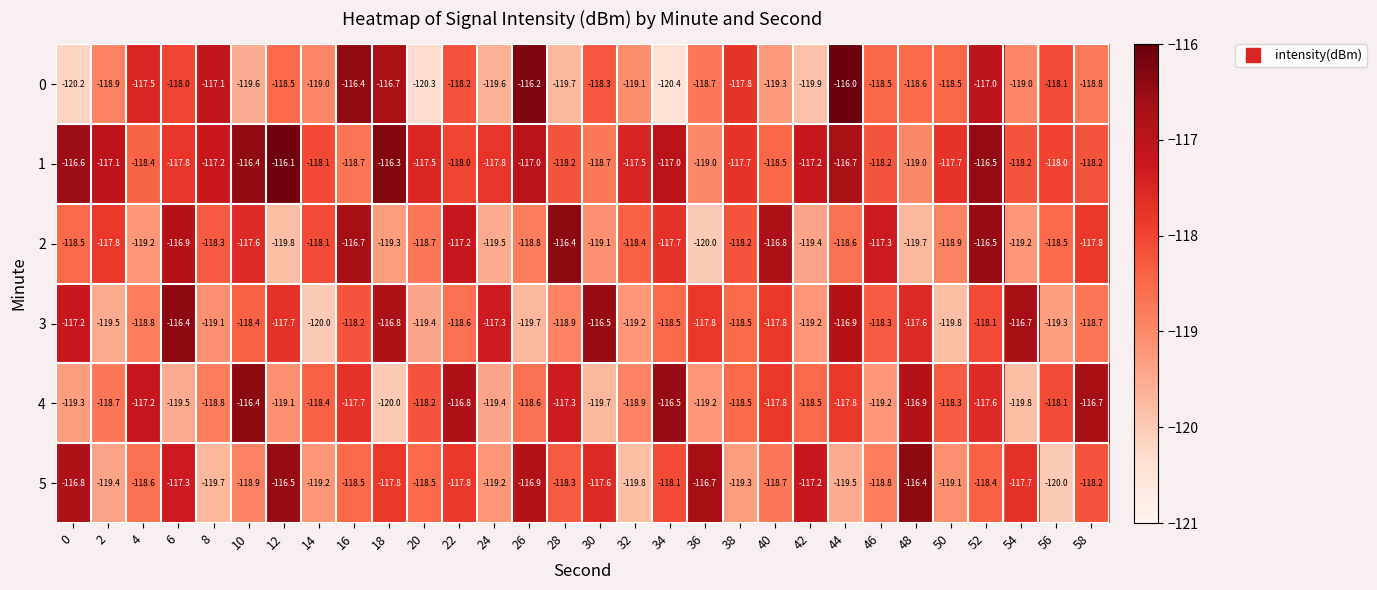

At which category does the chart reach its peak across all series?

44